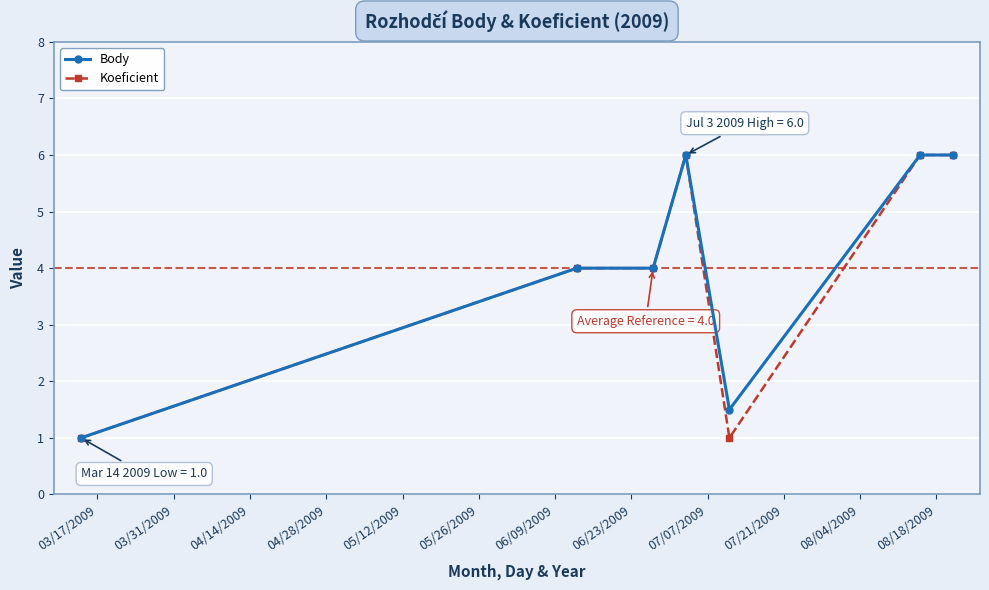

What is the value of the Koeficient point at the 3rd from the left?

4.0